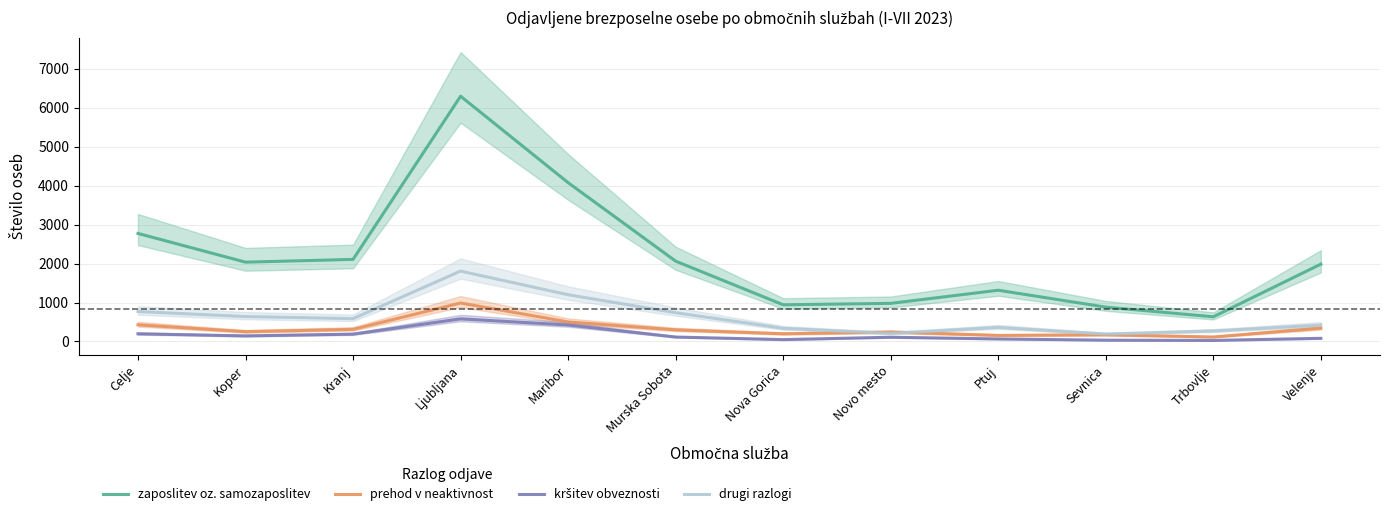

How many distinct data groups are displayed?

4